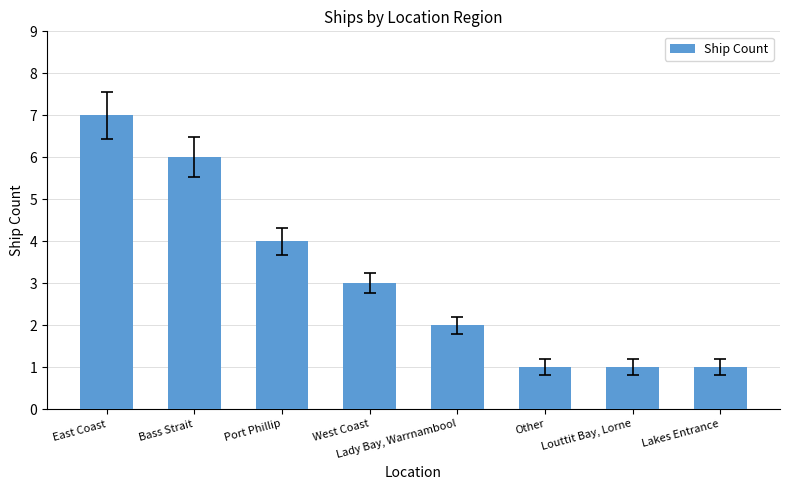

What is the smallest value displayed?

1